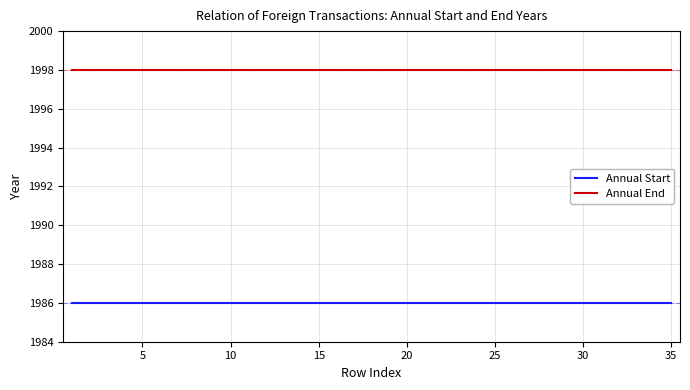

True or false: Annual End and Annual Start cross at least once.

False